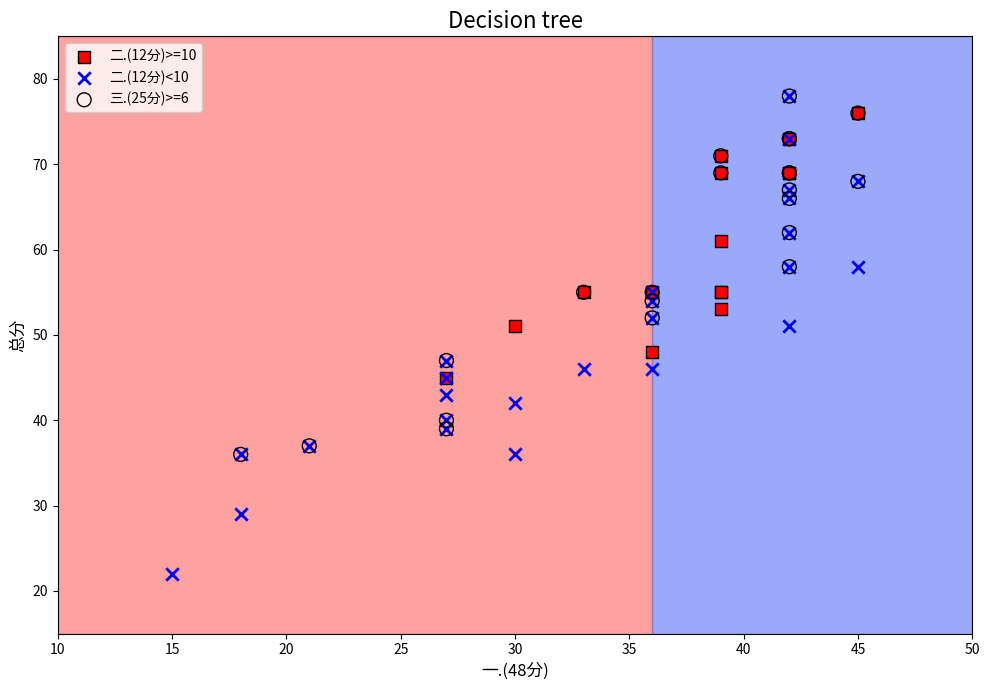

What are all the series names shown in the legend?

二.(12分)>=10, 二.(12分)<10, 三.(25分)>=6